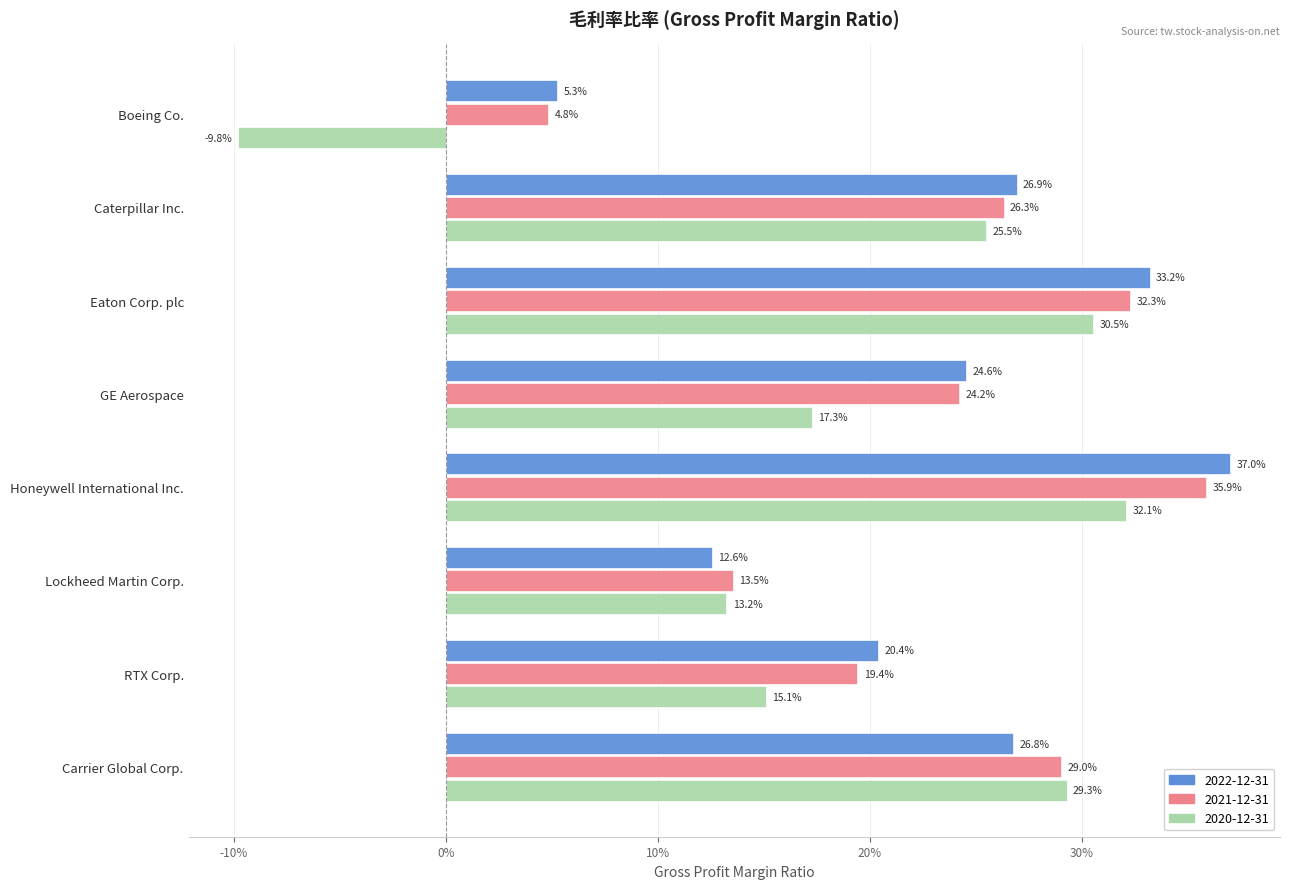

What are all the series names shown in the legend?

2022-12-31, 2021-12-31, 2020-12-31